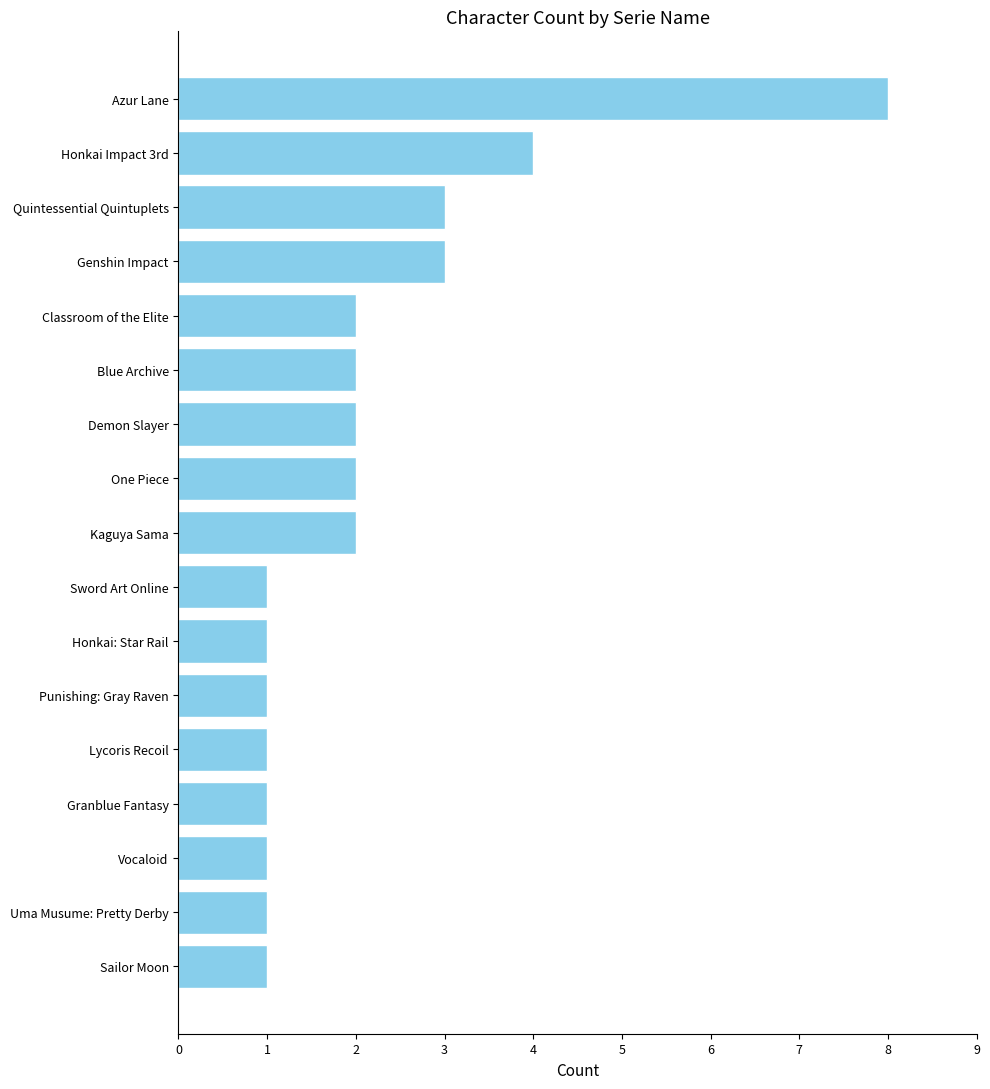

Reading bottom to top, what are all the values shown in this chart?

Sailor Moon=1	Uma Musume: Pretty Derby=1	Vocaloid=1	Granblue Fantasy=1	Lycoris Recoil=1	Punishing: Gray Raven=1	Honkai: Star Rail=1	Sword Art Online=1	Kaguya Sama=2	One Piece=2	Demon Slayer=2	Blue Archive=2	Classroom of the Elite=2	Genshin Impact=3	Quintessential Quintuplets=3	Honkai Impact 3rd=4	Azur Lane=8